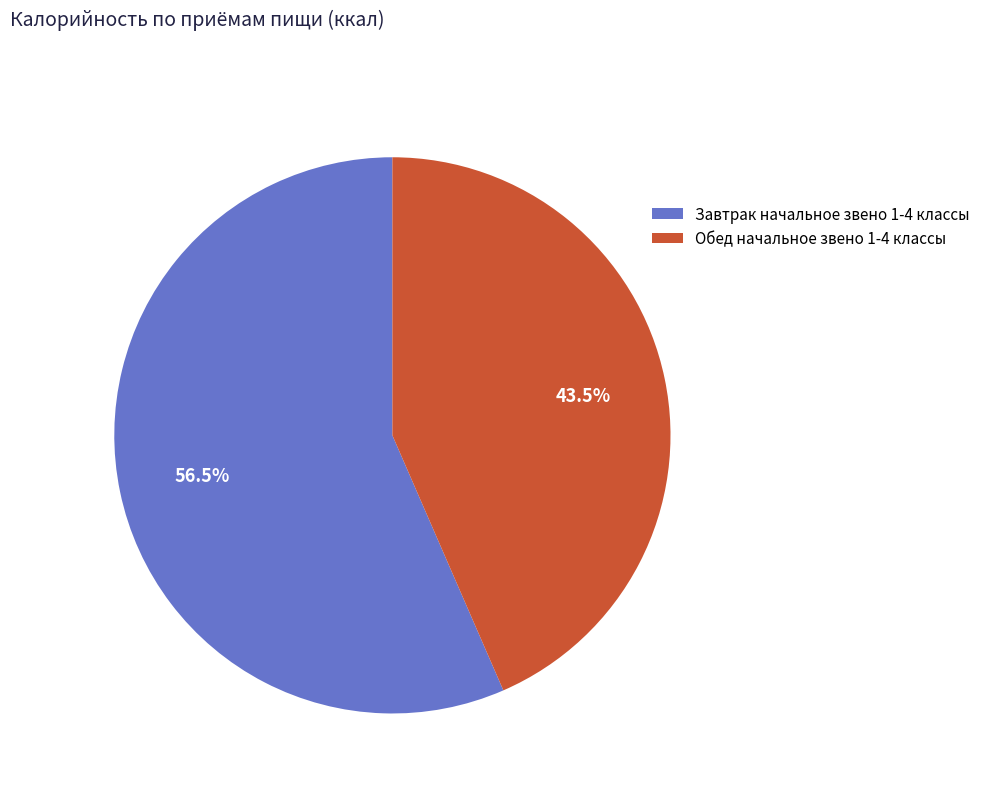

What is the largest slice in the pie chart?

Завтрак начальное звено 1-4 классы